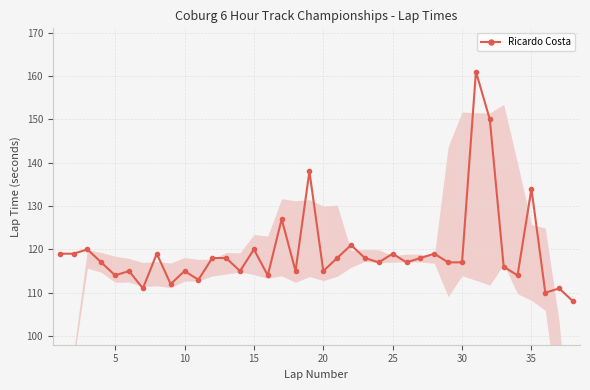

What is the greatest value displayed?

161